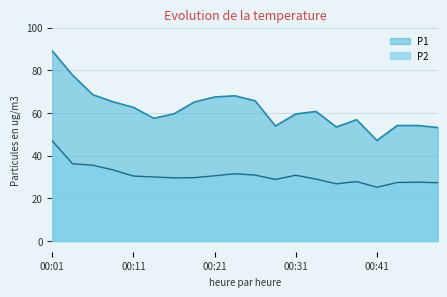

What is the spread (max minus min) of values at 00:23?

36.5